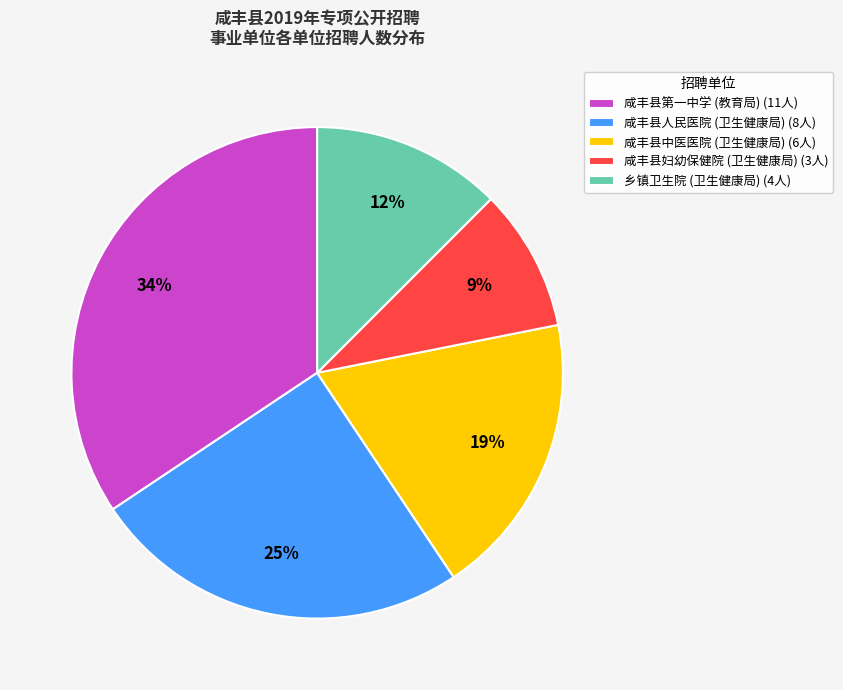

To the nearest percent, what portion does 咸丰县第一中学 (教育局) (11人) represent?

34%